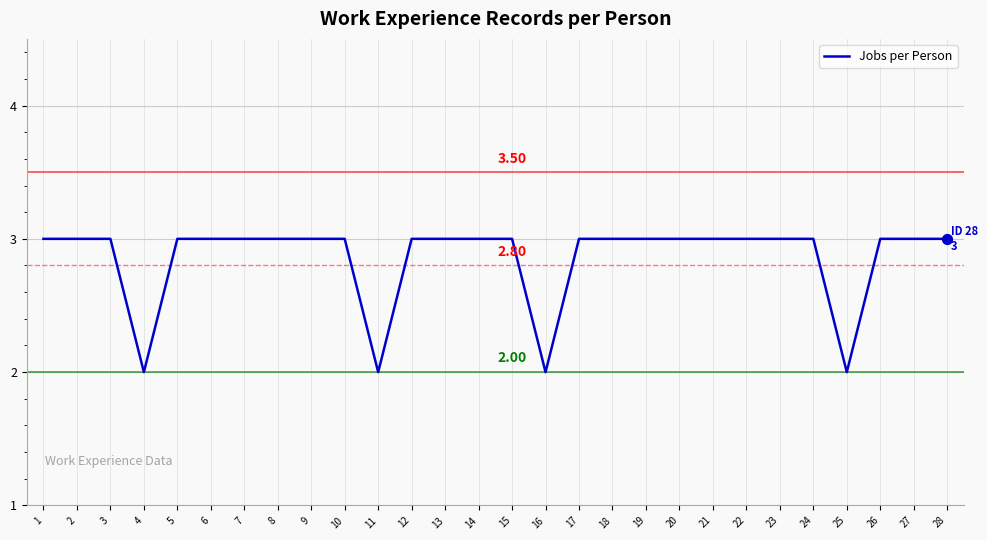

What is the ratio of the value at 5 to the value at 7?

1.0